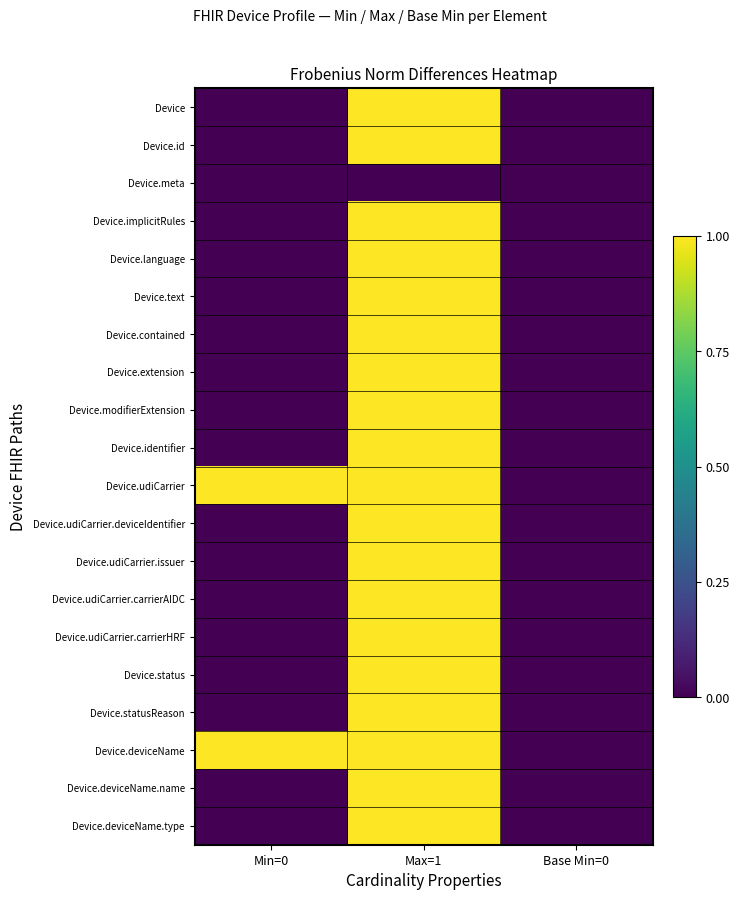

Which category has the lowest value across all series?

Min=0